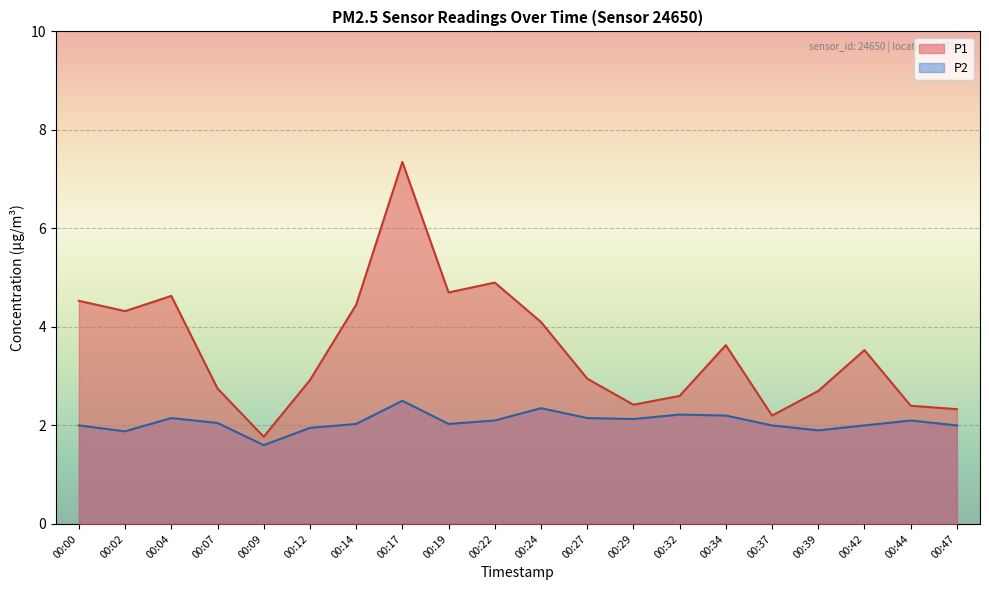

What is the difference between the maximum and second lowest values in the P2 series?

0.6